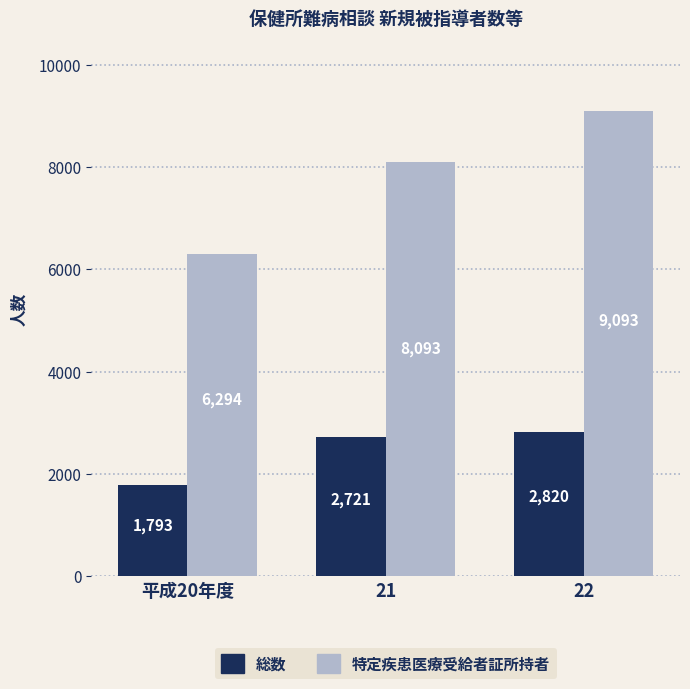

Which series has the largest total across all categories?

特定疾患医療受給者証所持者